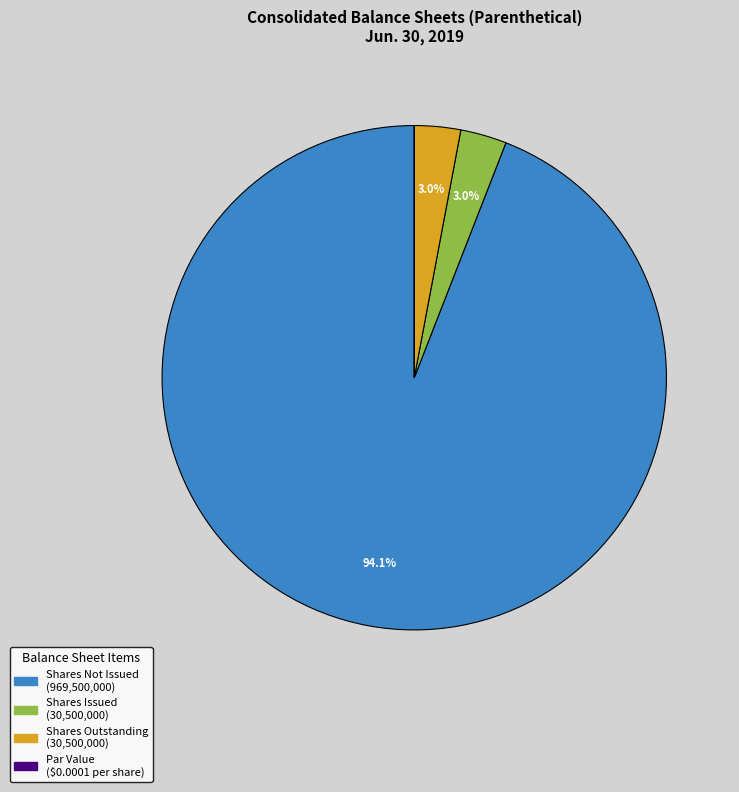

Which slice is the largest?

Shares Not Issued (969,500,000)